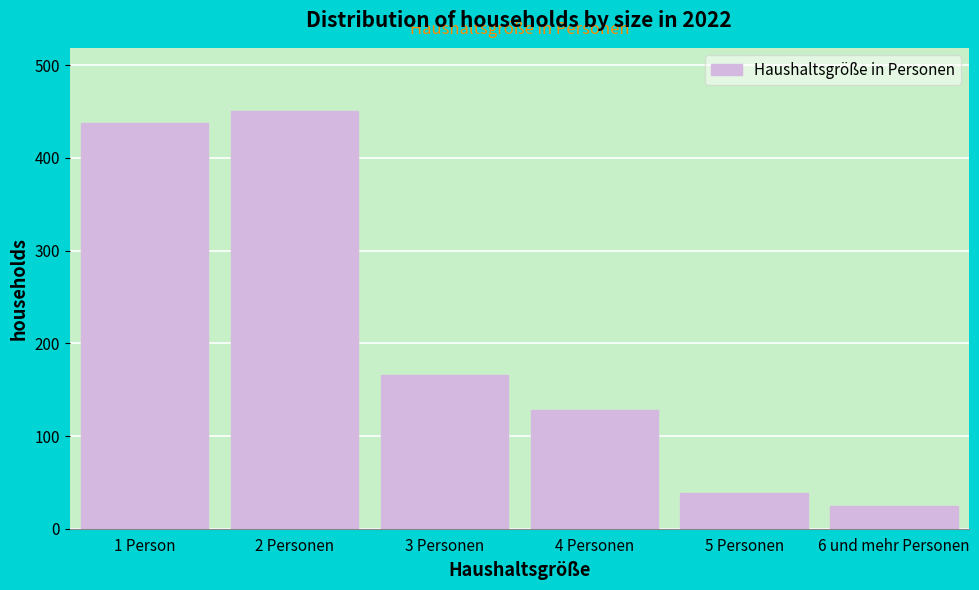

Reading left to right, list all the values displayed in this chart.

1 Person=438	2 Personen=451	3 Personen=166	4 Personen=128	5 Personen=39	6 und mehr Personen=24